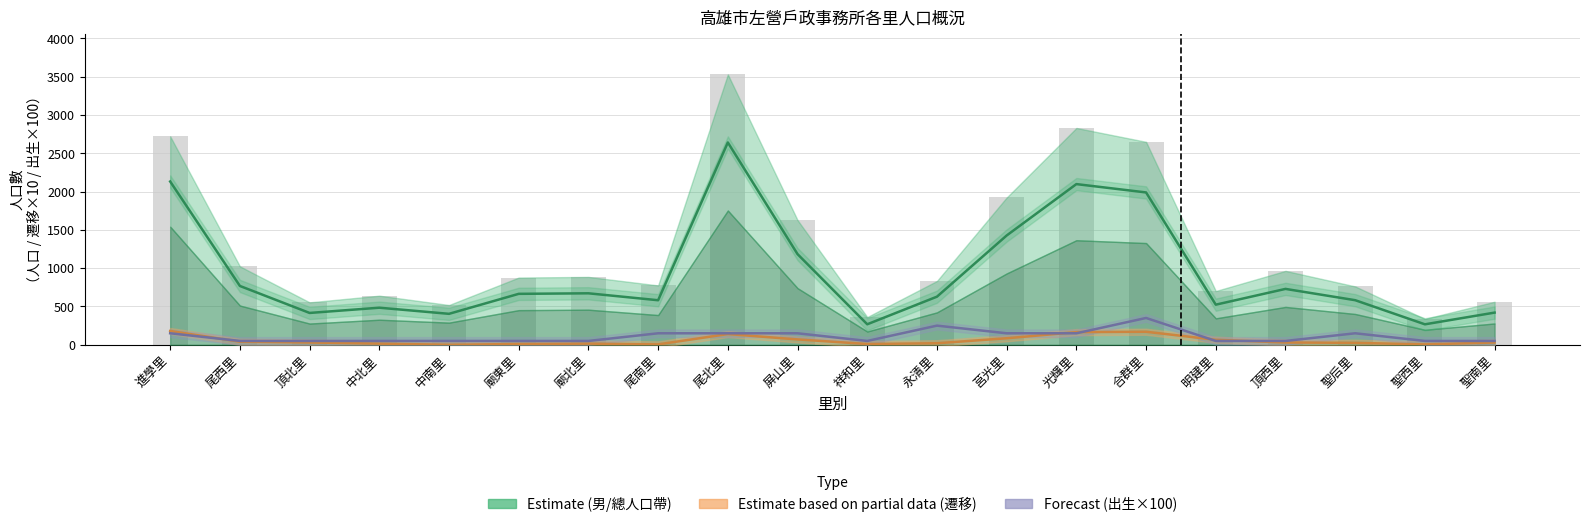

How many values in the 女人口上界 (Estimate) series exceed 665?

9